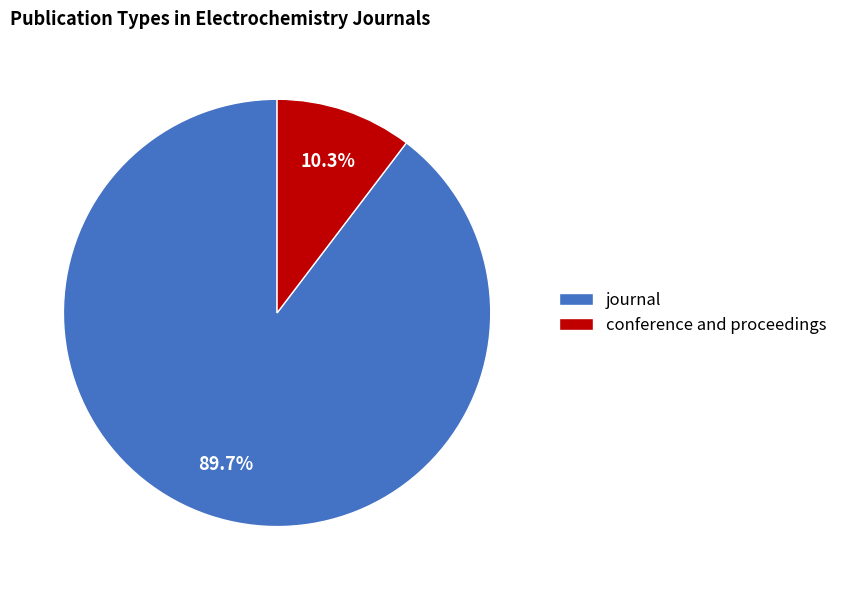

To the nearest percent, what is the difference between the largest and smallest slice percentages?

79%